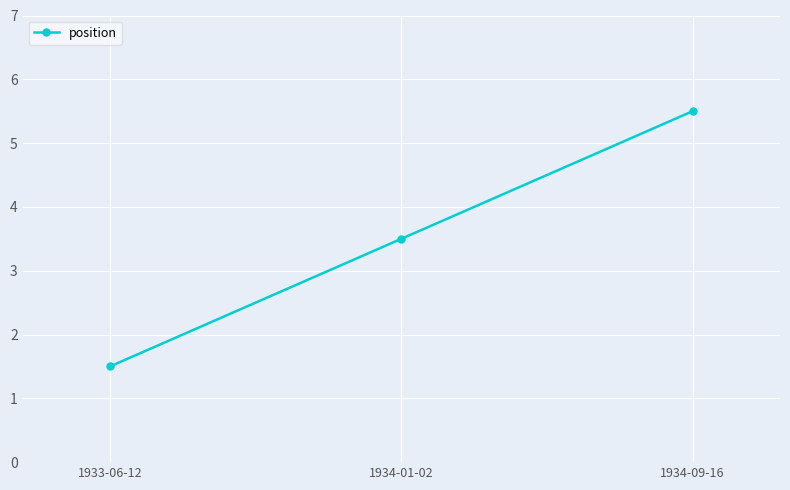

What is the difference between the values at 1933-06-12 and 1934-01-02?

2.0